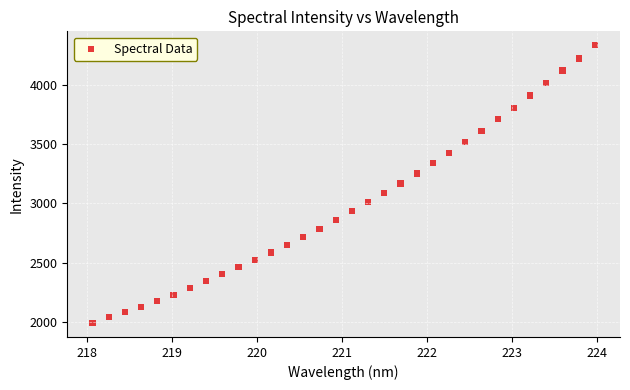

What is the range of X values (max minus min)?

5.9